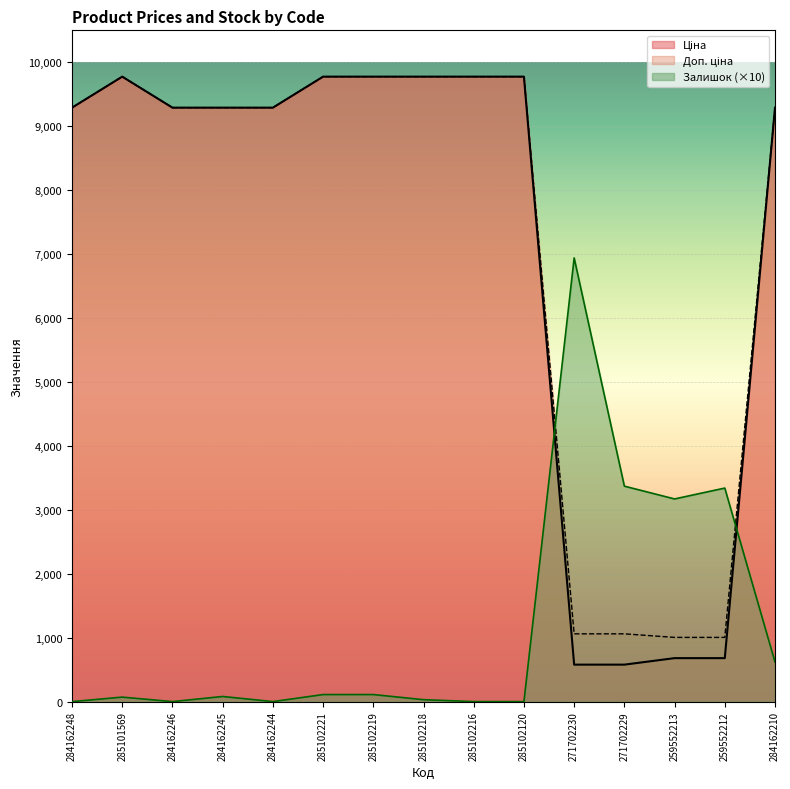

True or false: Залишок and Ціна intersect in this chart.

True